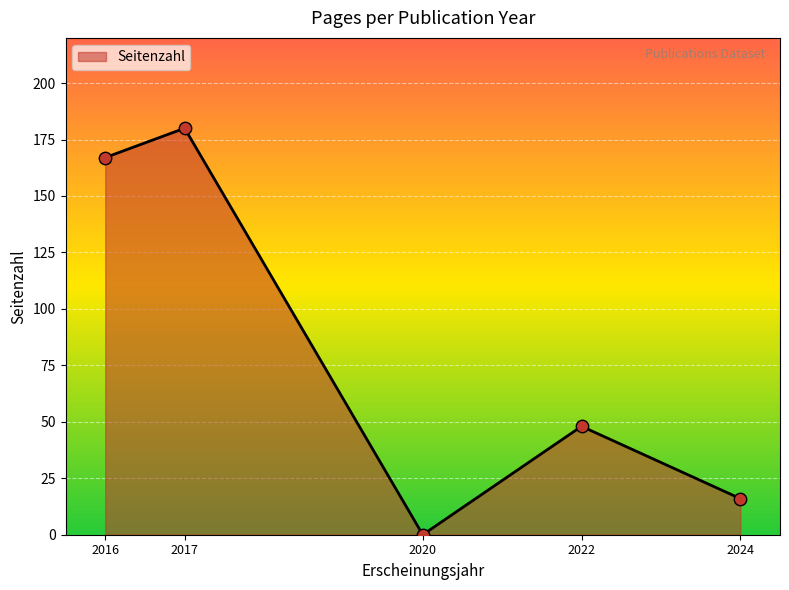

What is the ratio of the value at 2016 to the value at 2024?

10.4